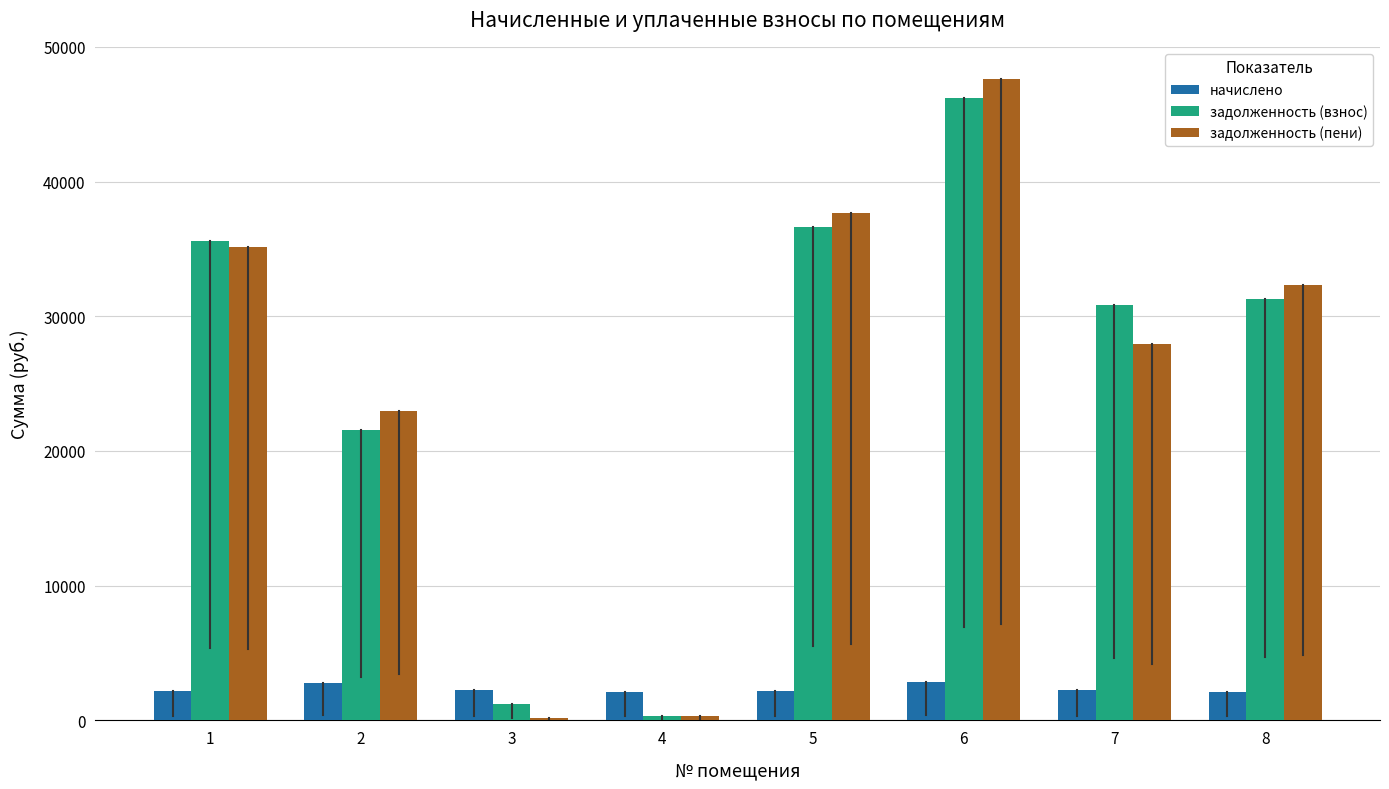

How many categories are shown in the chart?

8